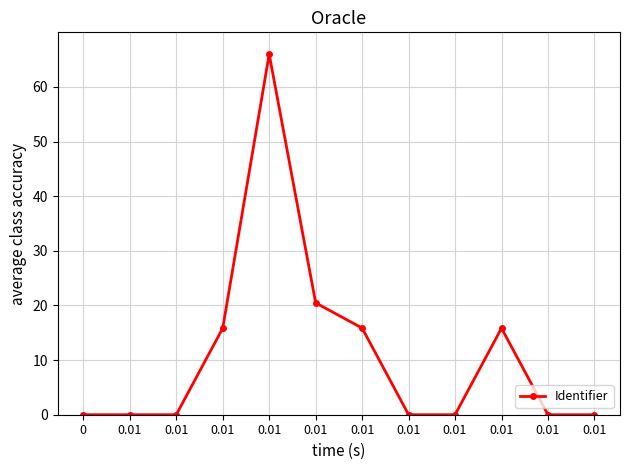

Count the number of categories in the chart.

12